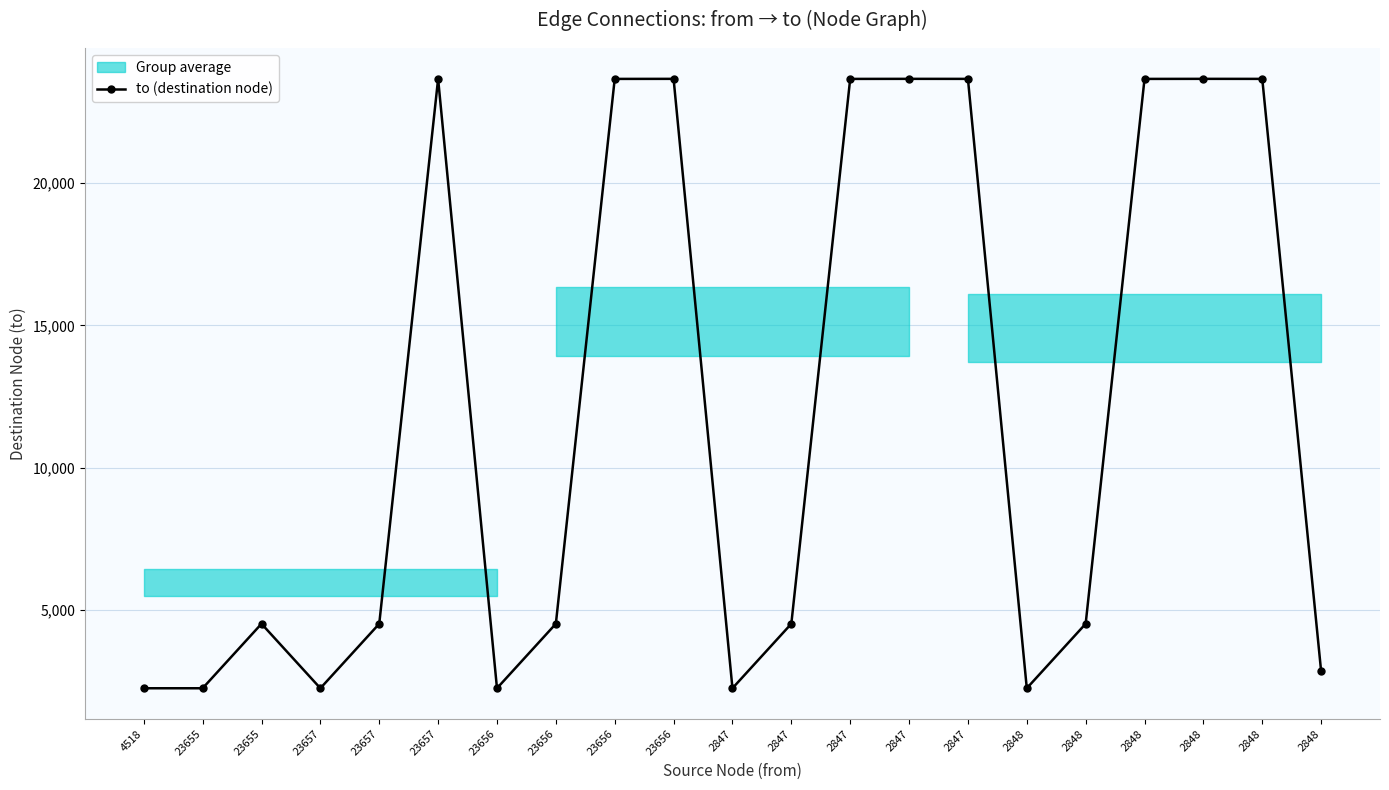

What is the change in value from 23656 to 23656?

+19139